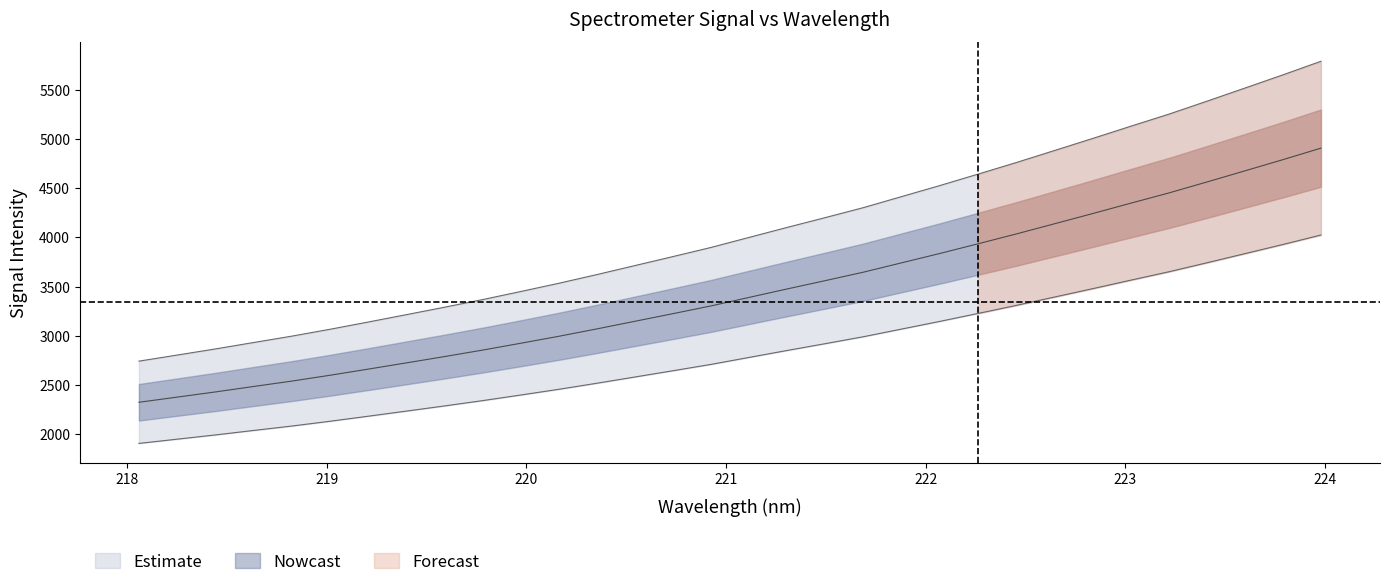

How many lines are shown in the chart?

2